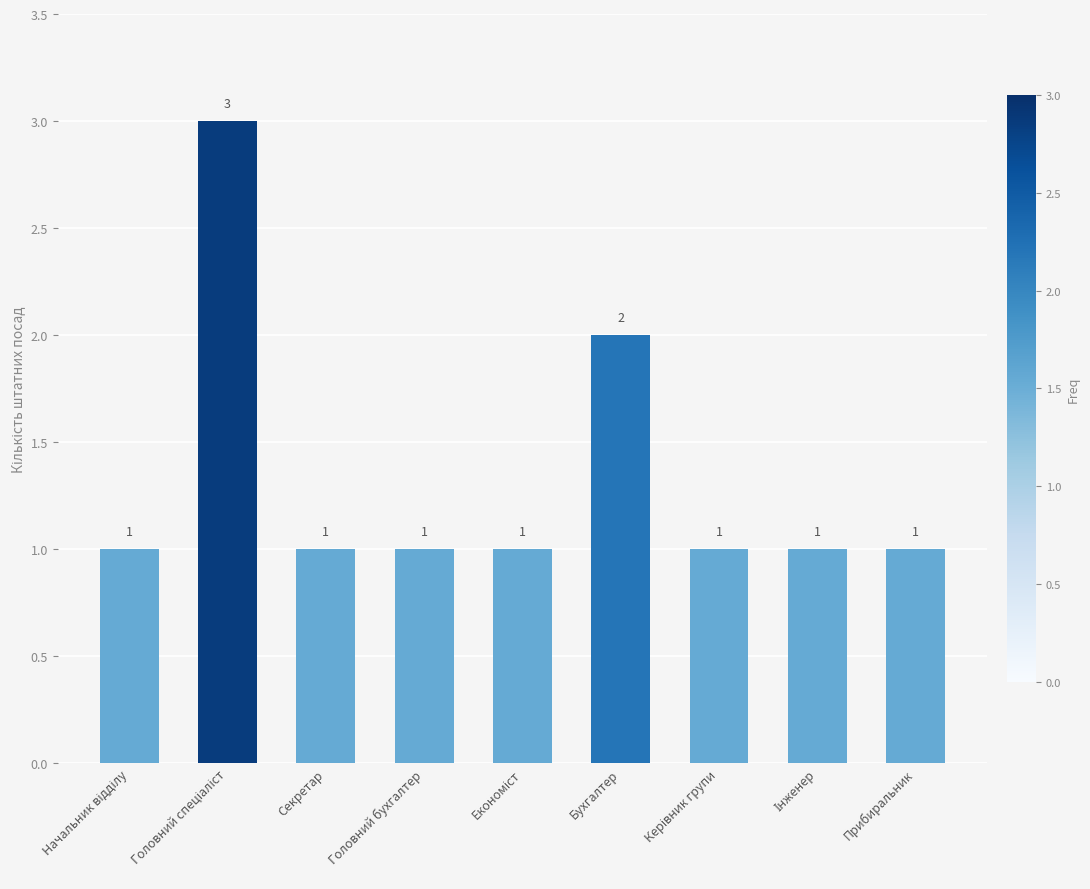

Which has a higher value, Бухгалтер or Секретар?

Бухгалтер